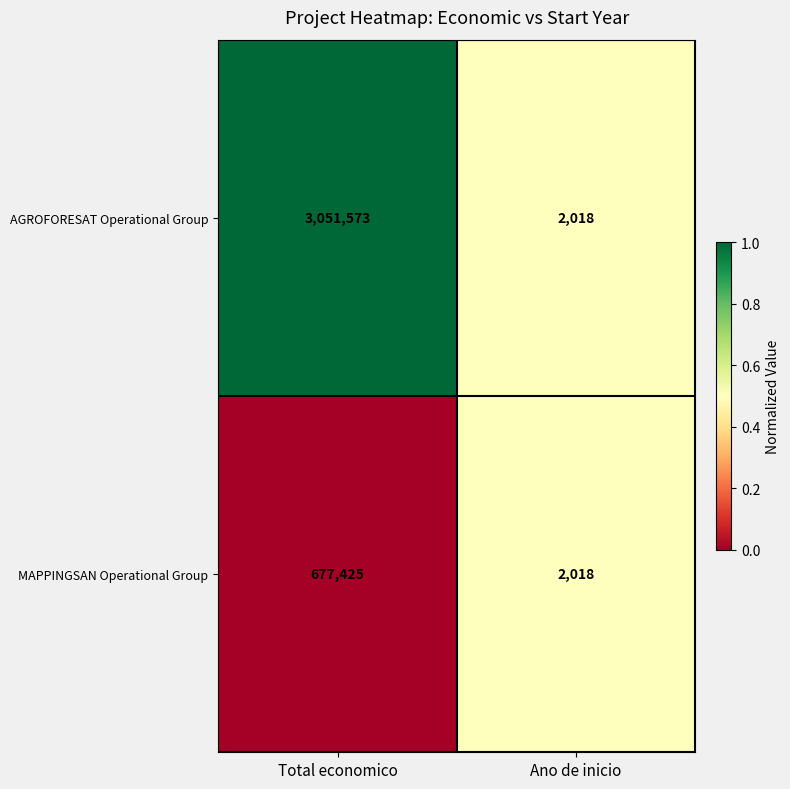

The MAPPINGSAN Operational Group series shows 3552 at Ano de inicio. True or false?

False